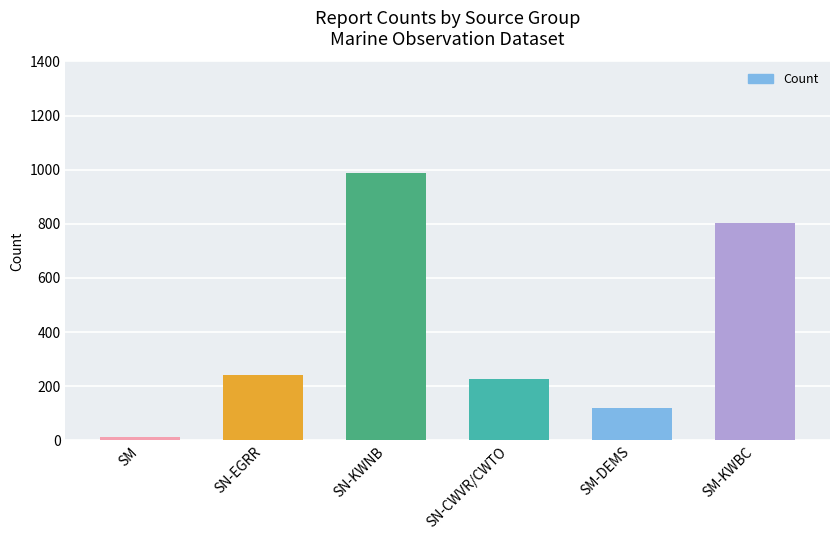

What is the value of the 3rd bar from the left?

988